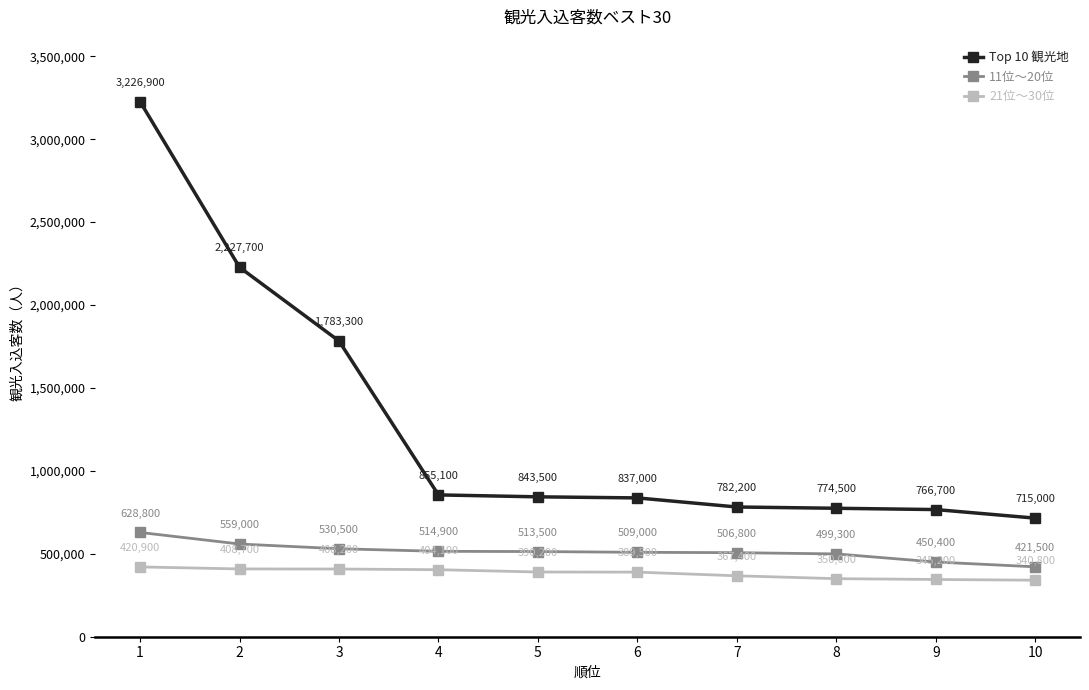

True or false: Top 10 観光地 and 21位〜30位 intersect in this chart.

False